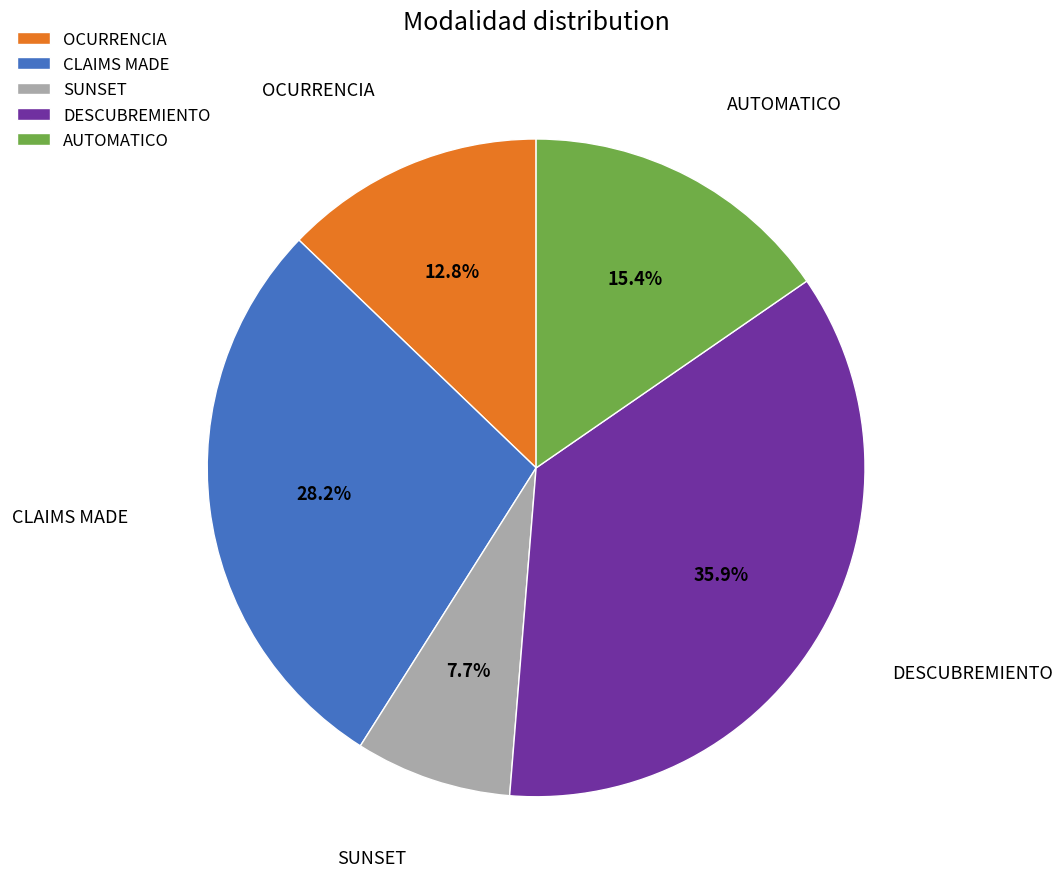

Is the sum of CLAIMS MADE and OCURRENCIA greater than half?

No